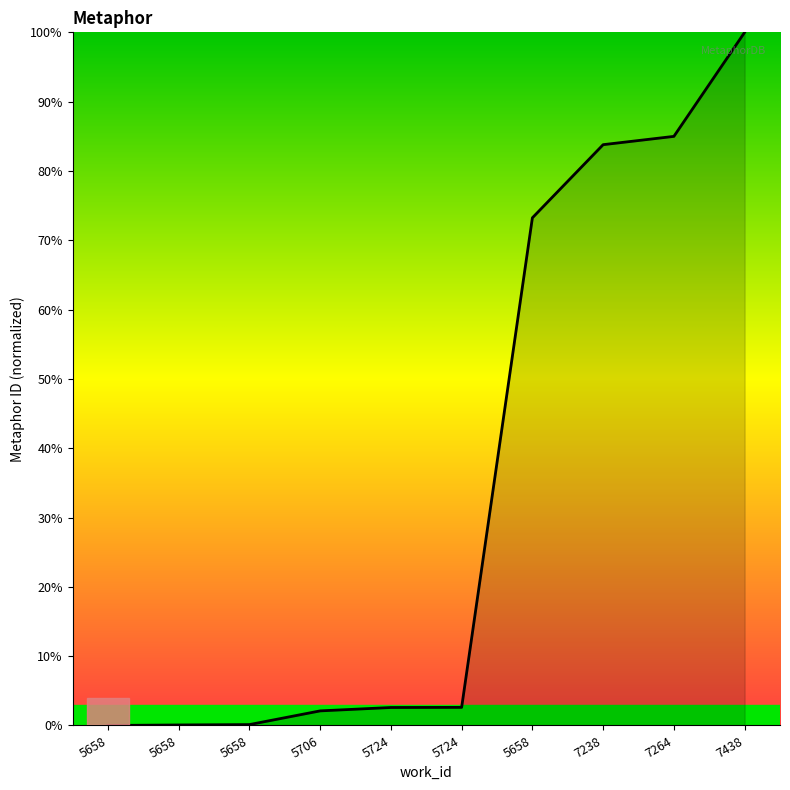

At which label does the data first exceed 2?

5706